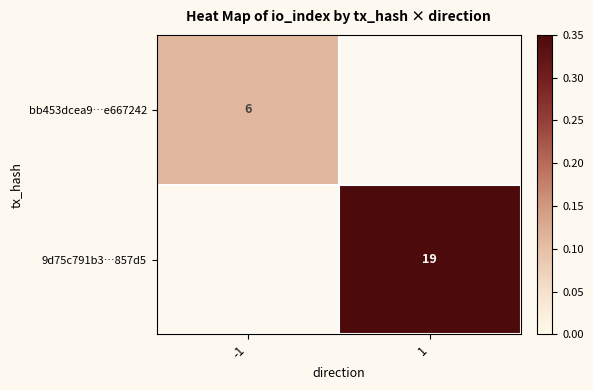

Between 1 and -1, which is larger?

-1